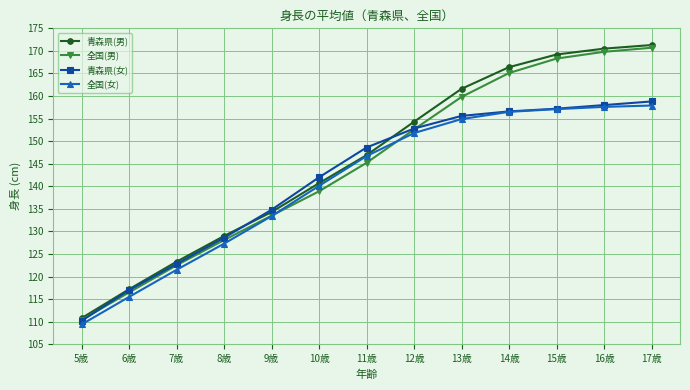

Rank the series by their average value, from highest to lowest.

青森県(男), 全国(男), 青森県(女), 全国(女)